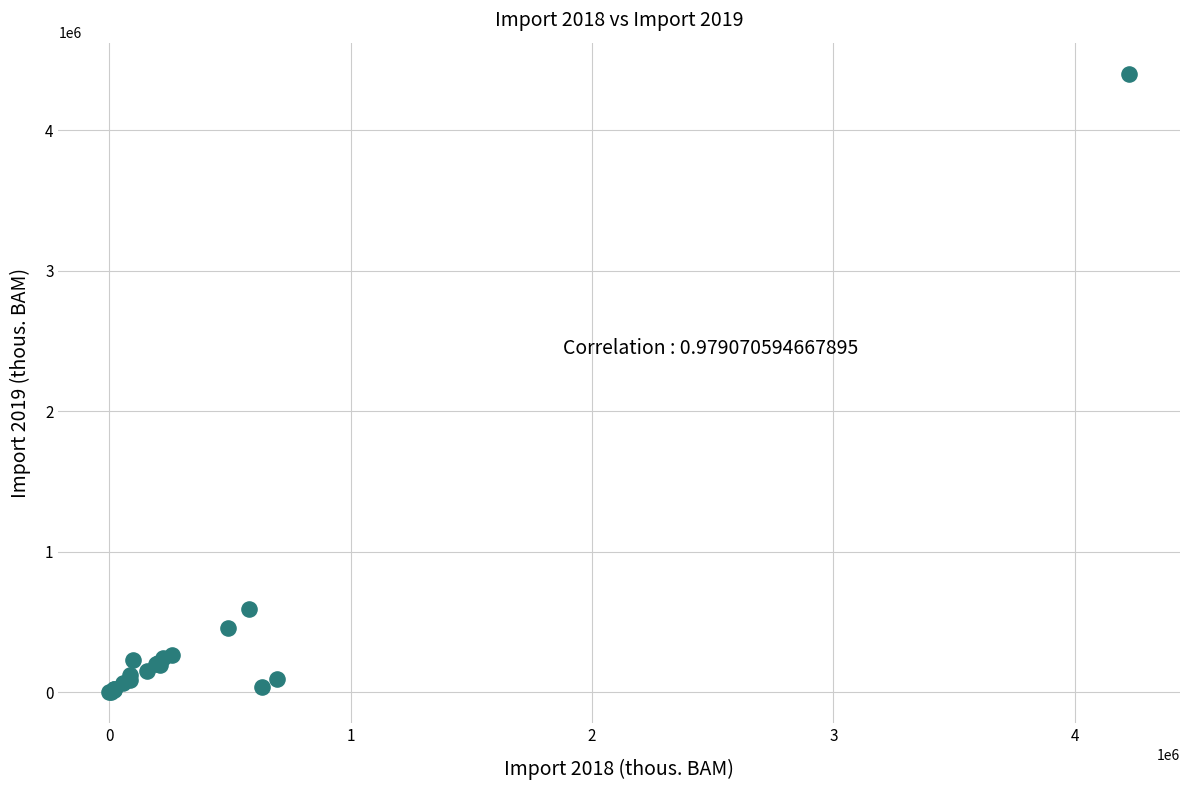

What Y value in the scatter plot is closest to 2202384?

593269